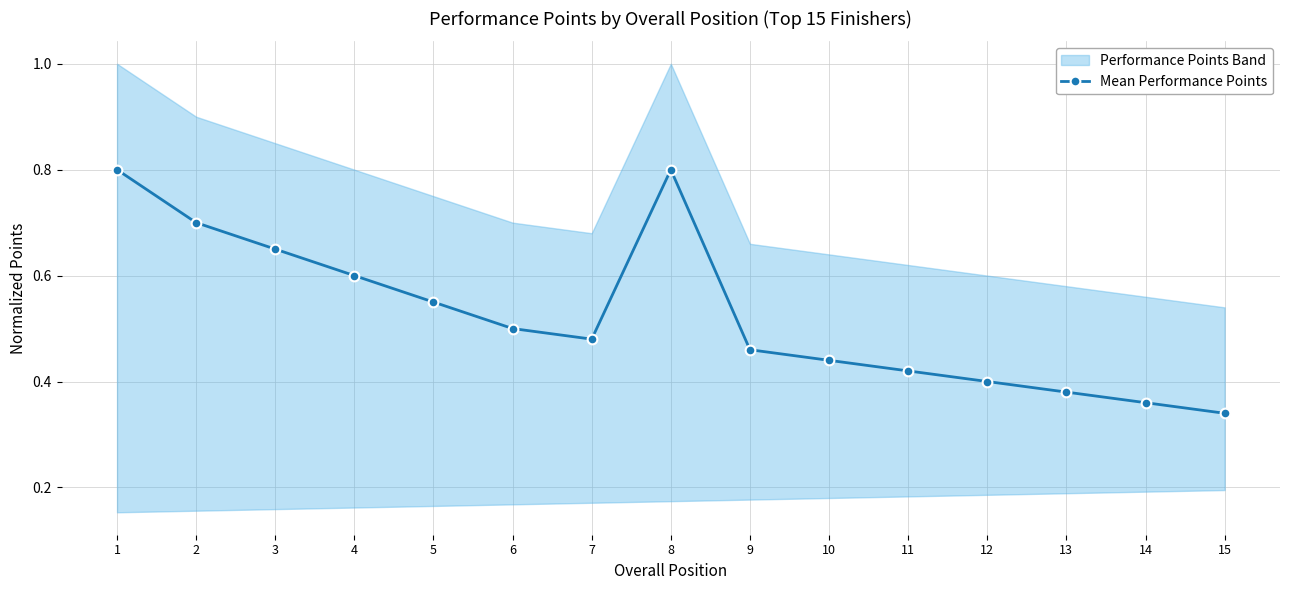

Read the value at 9.

0.5